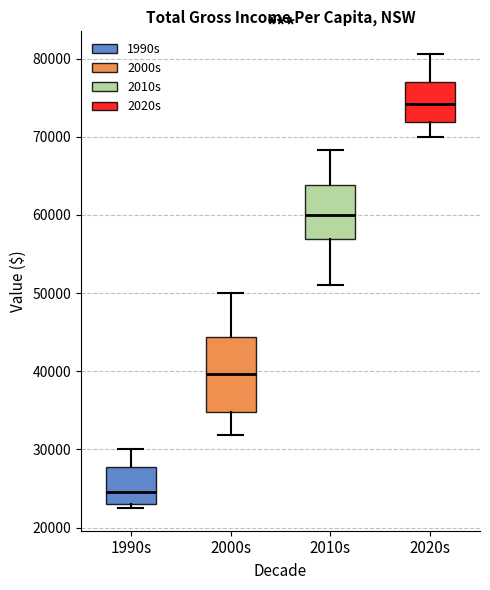

Which box has the highest median line?

2020s